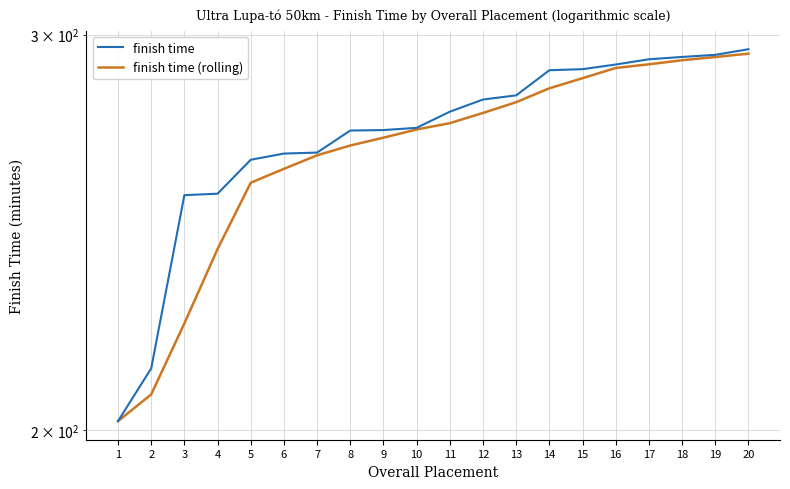

Which category has the highest value in the finish time series?

20